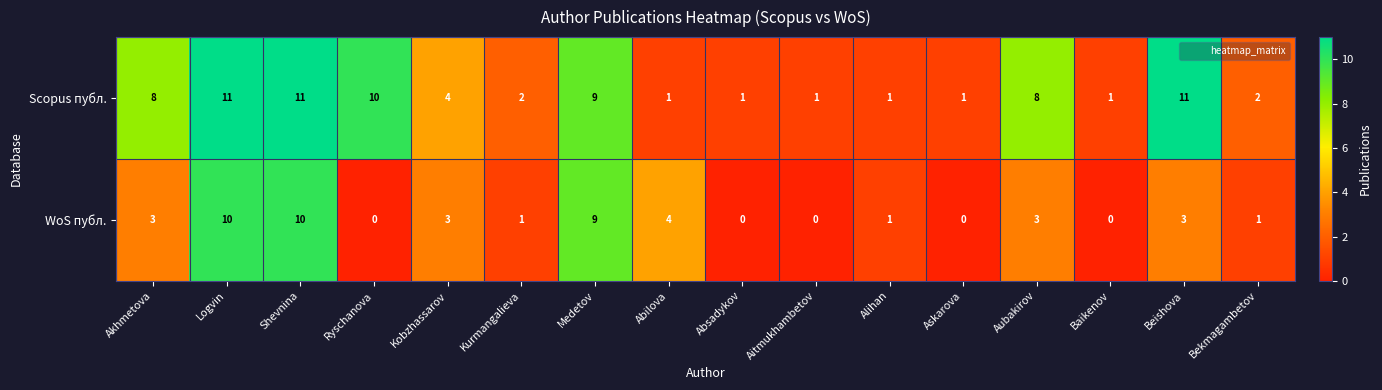

How many values in the WoS публ. series are below 3?

8